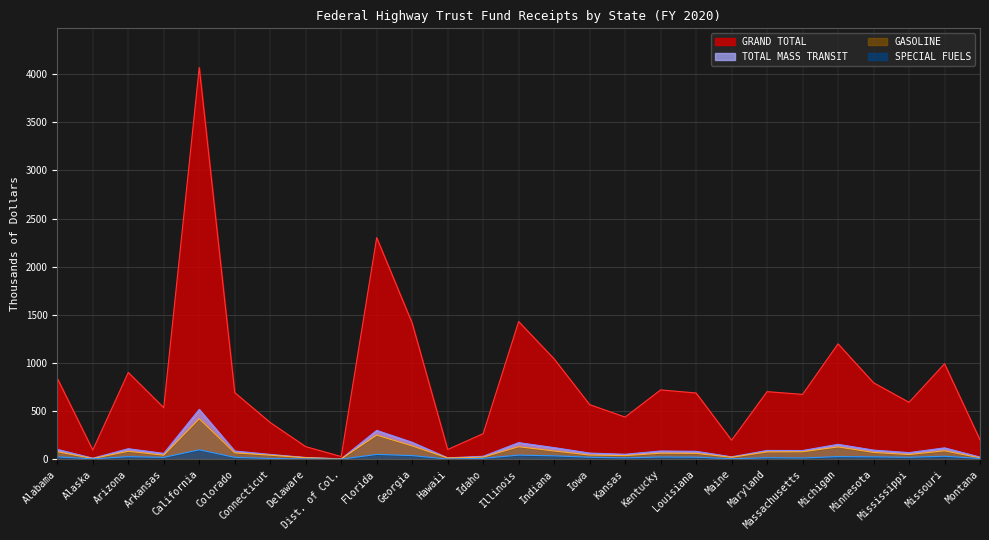

Does the chart display data point markers on the line(s)?

No